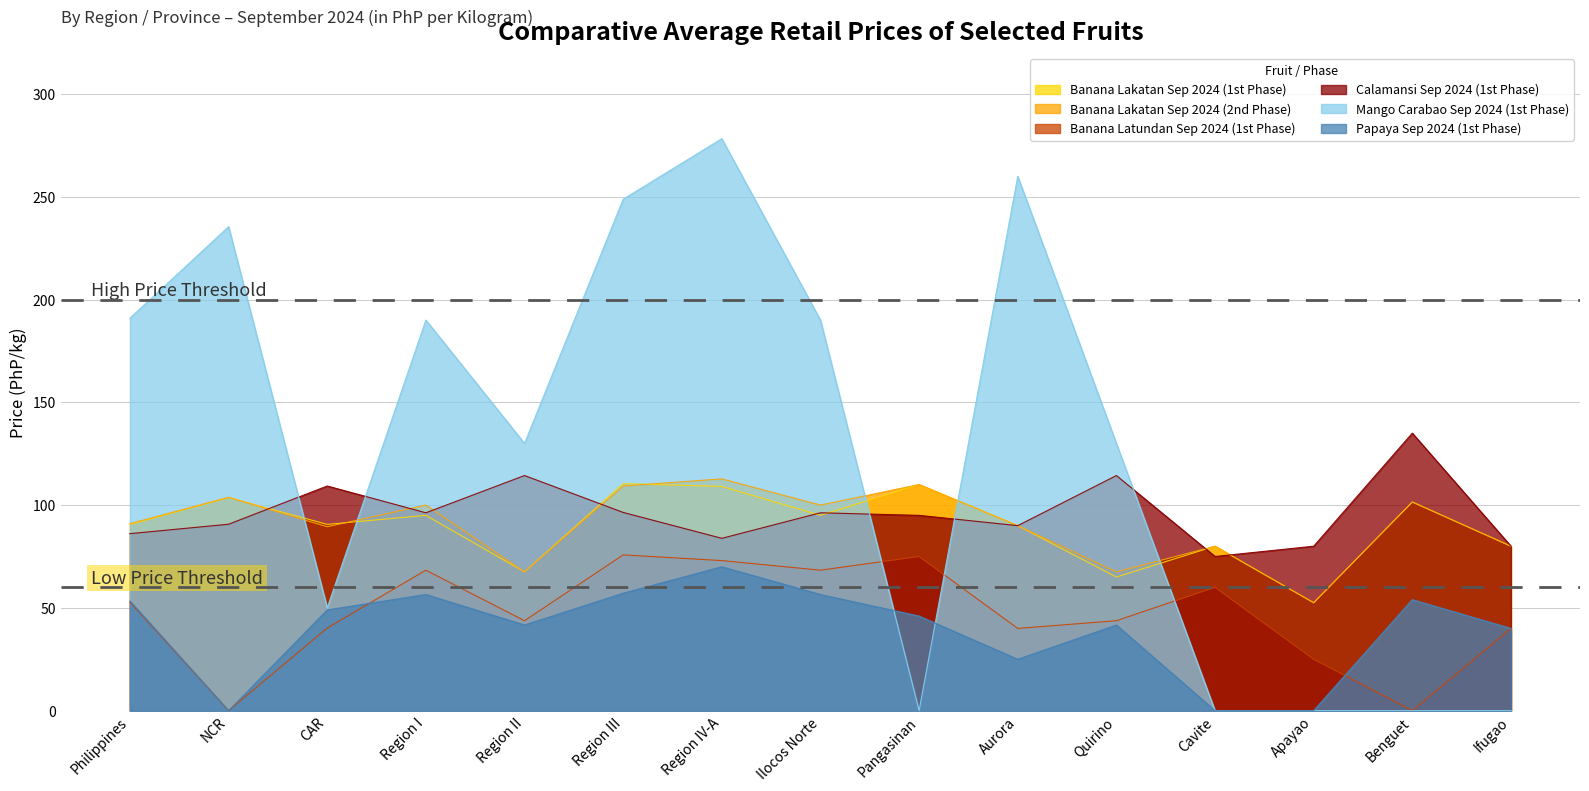

How many categories are shown in the chart?

15